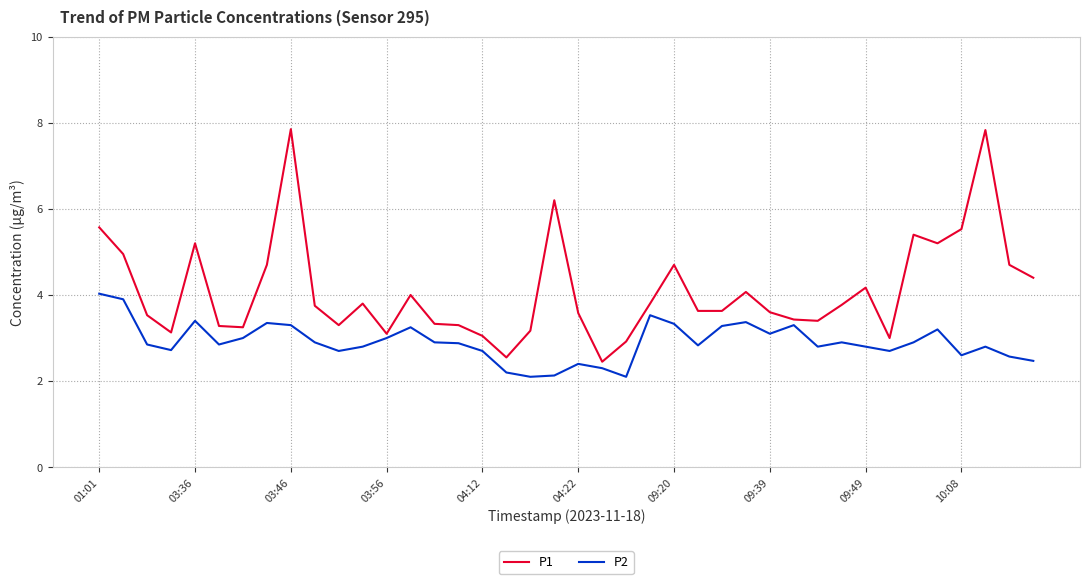

Which series has the widest spread of values?

P1